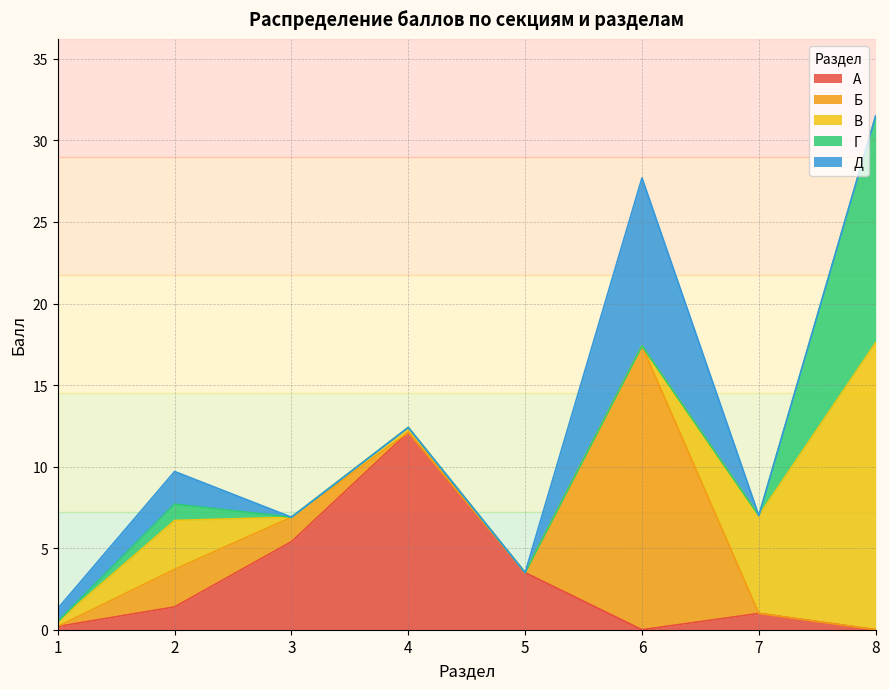

True or false: Б has more than 2 points higher than both neighbors.

False